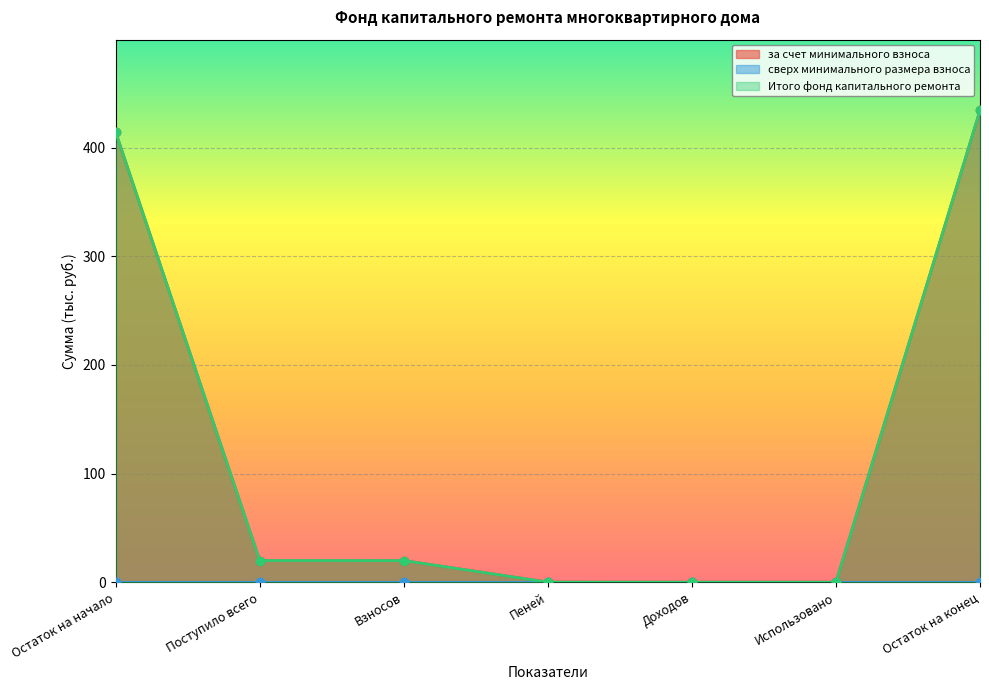

True or false: за счет минимального взноса and Итого фонд капитального ремонта intersect in this chart.

False